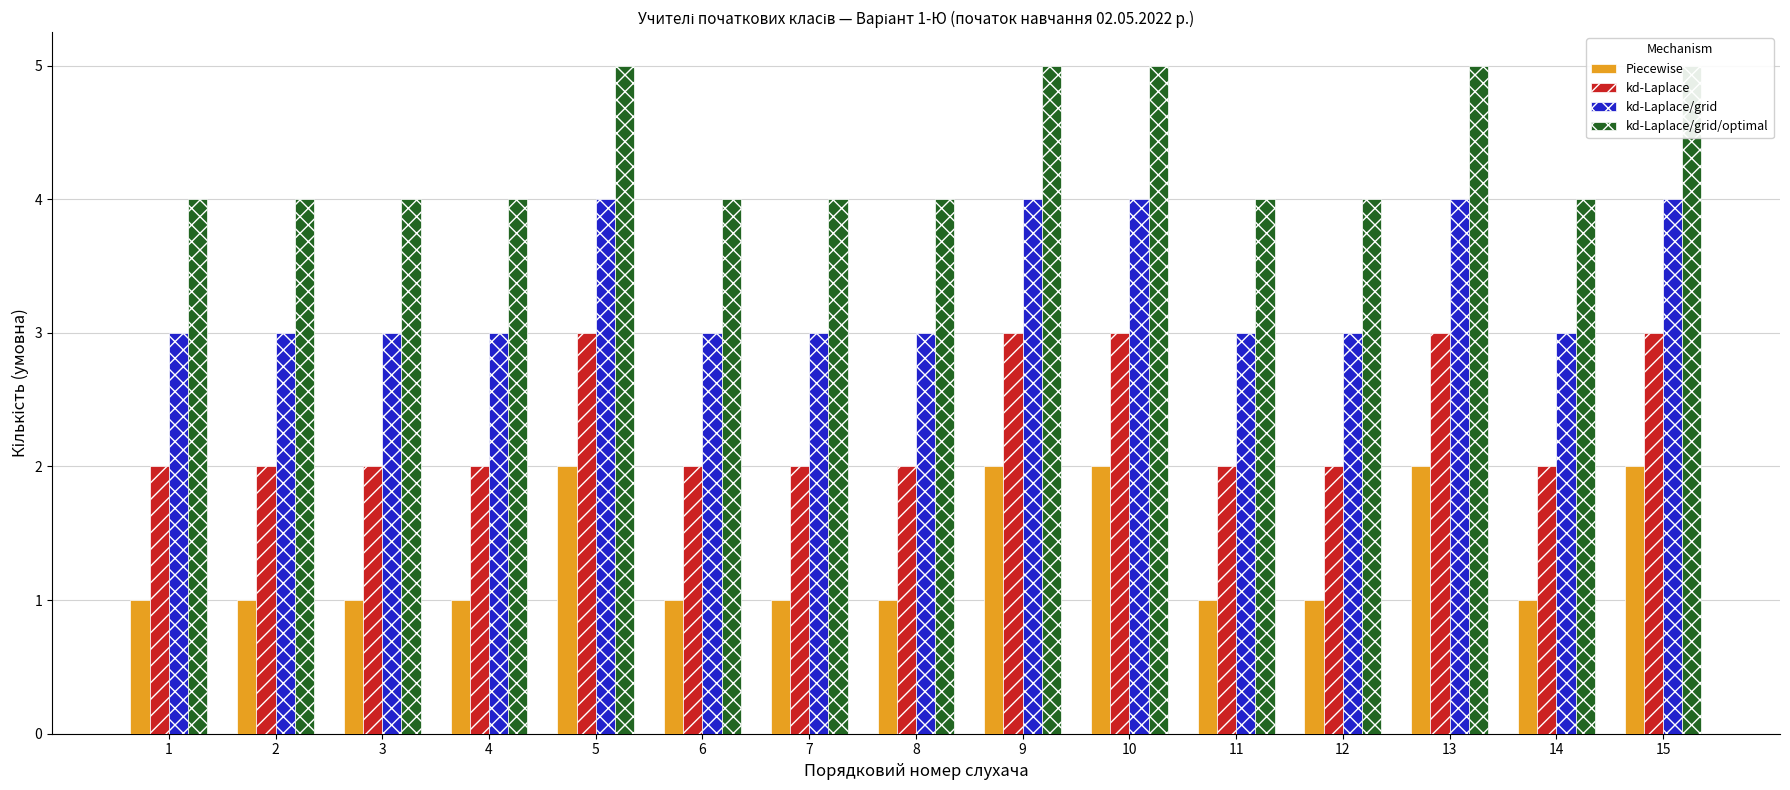

What is the value of the kd-Laplace/grid/optimal bar at the 1st from the left?

4